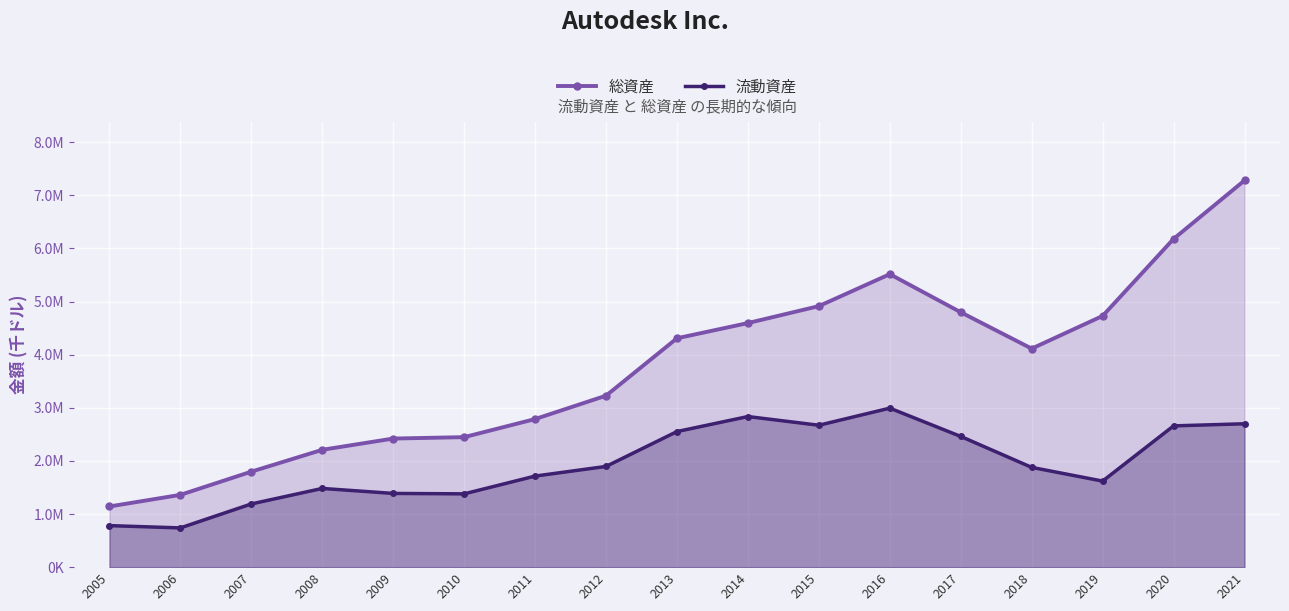

In 流動資産, how many points are lower than both neighbors (excluding endpoints)?

4